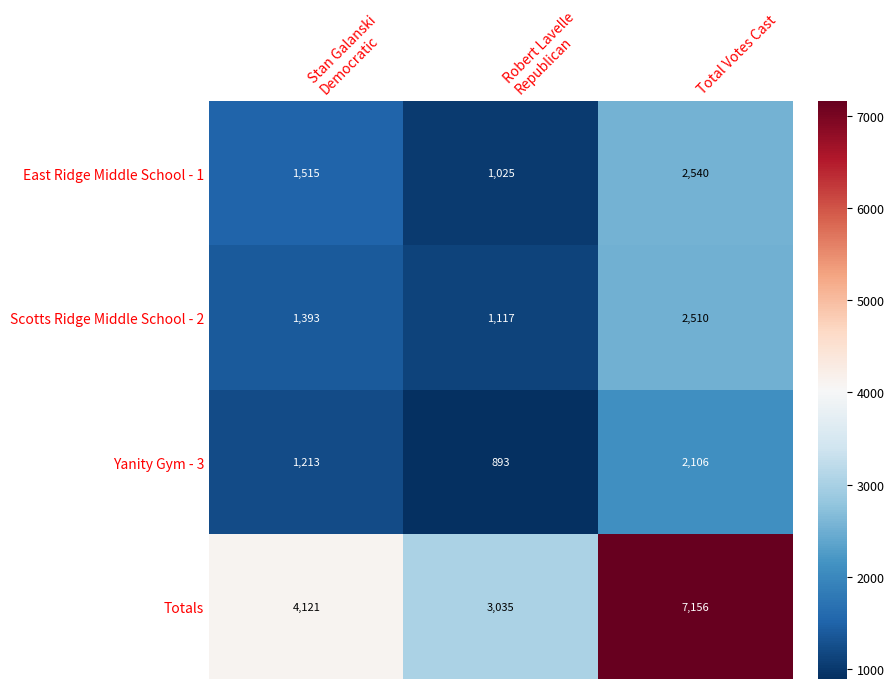

Which category has the highest value across all series?

Total Votes Cast